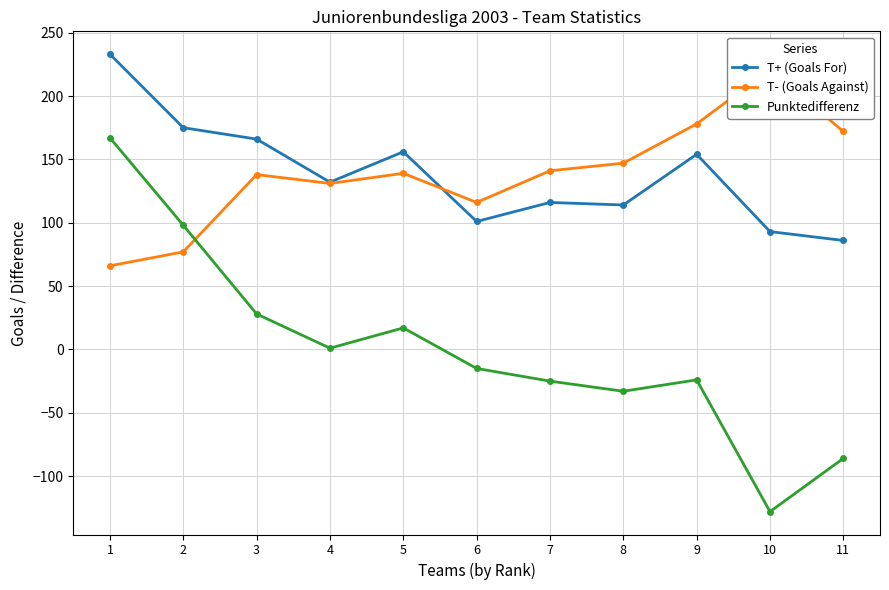

What are all the series names shown in the legend?

T+ (Goals For), T- (Goals Against), Punktedifferenz